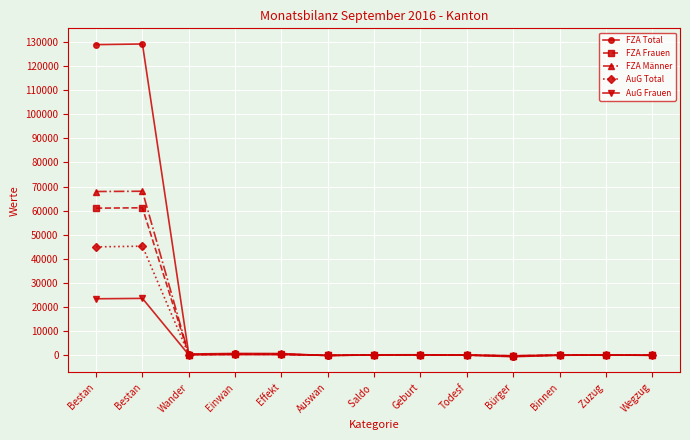

The AuG Frauen series shows 23379 at Bestan. True or false?

True